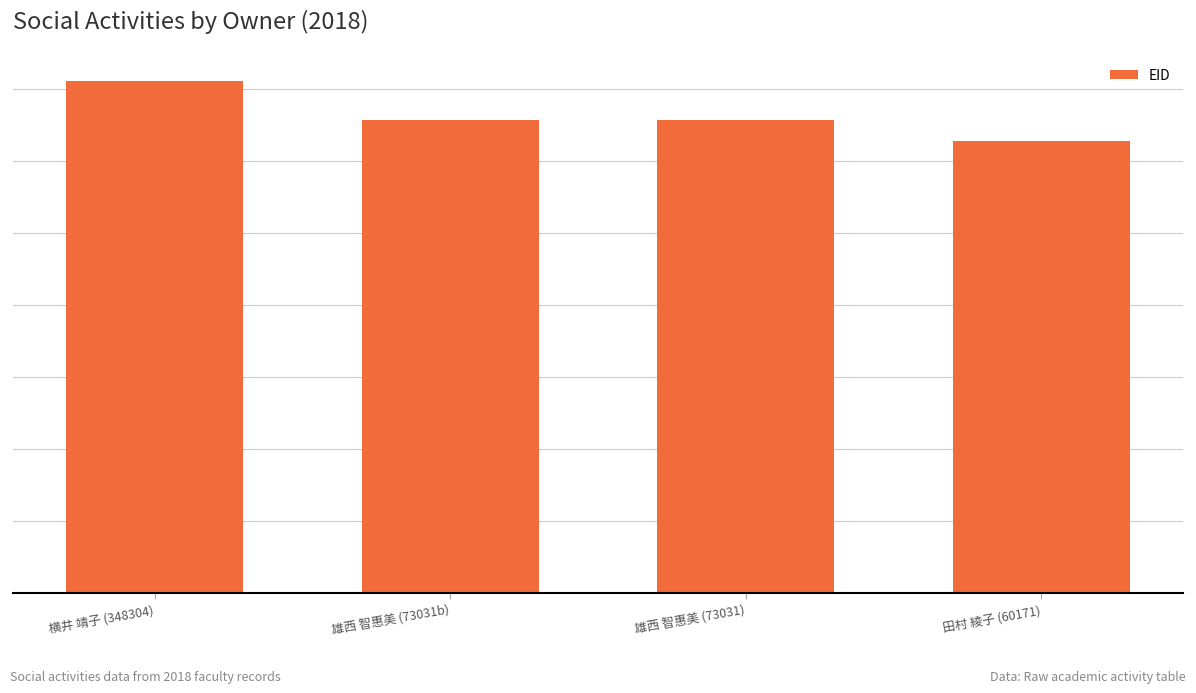

The value at 雄西 智惠美 (73031b) is 328423. True or false?

True